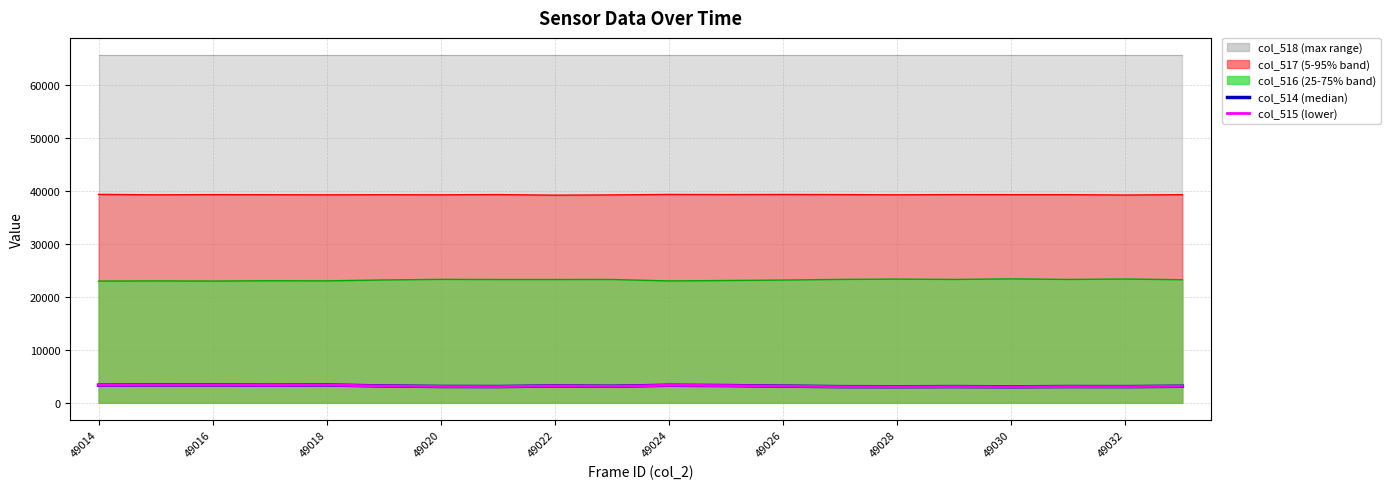

True or false: col_515 and col_514 intersect in this chart.

False